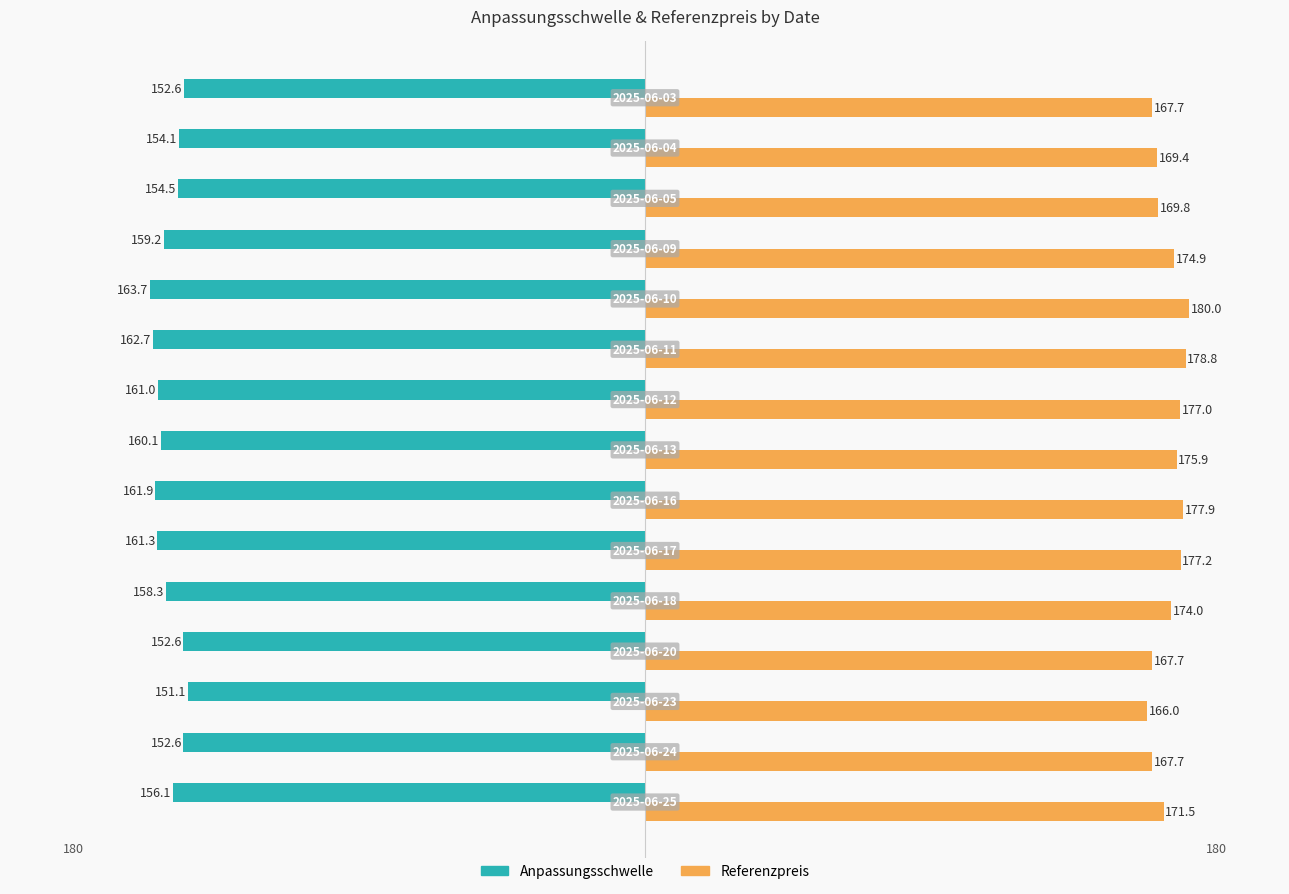

Rank the series by their average value, from lowest to highest.

Anpassungsschwelle, Referenzpreis